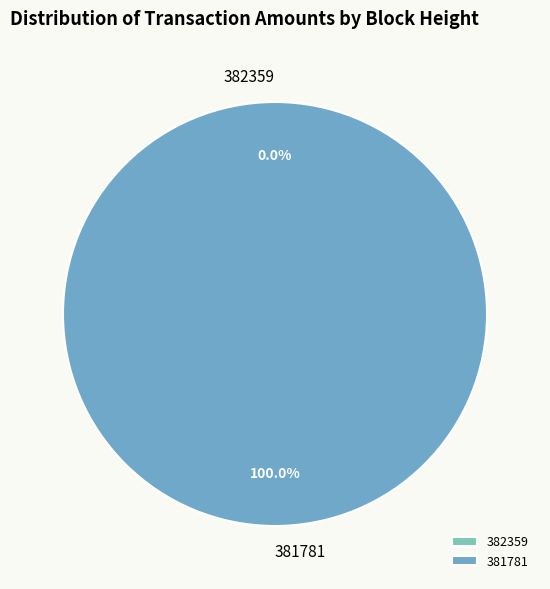

Is it true that 381781 is 100% of the pie?

True